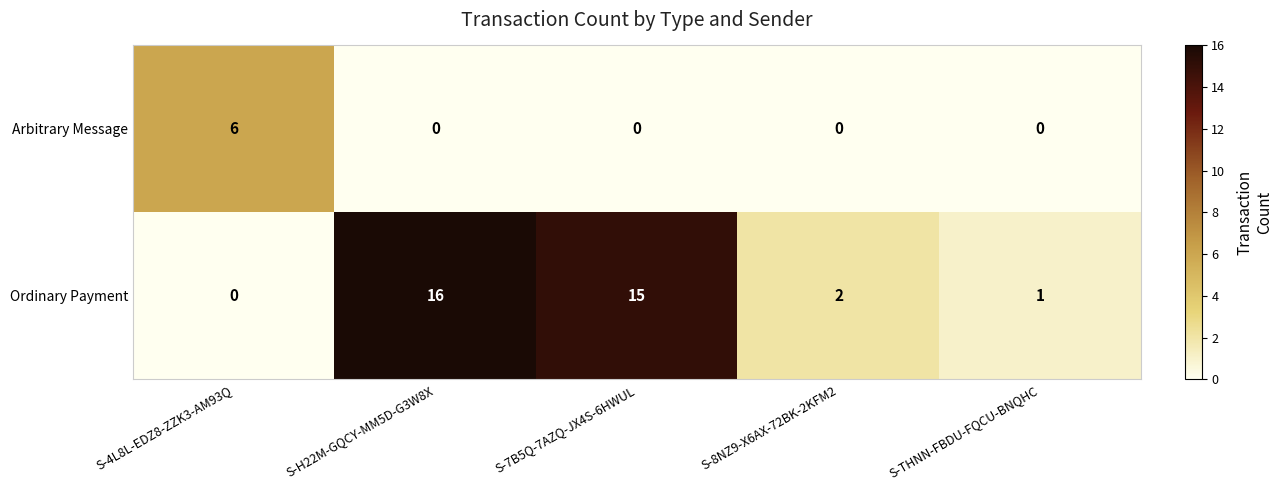

Which series has the largest total across all categories?

Ordinary Payment